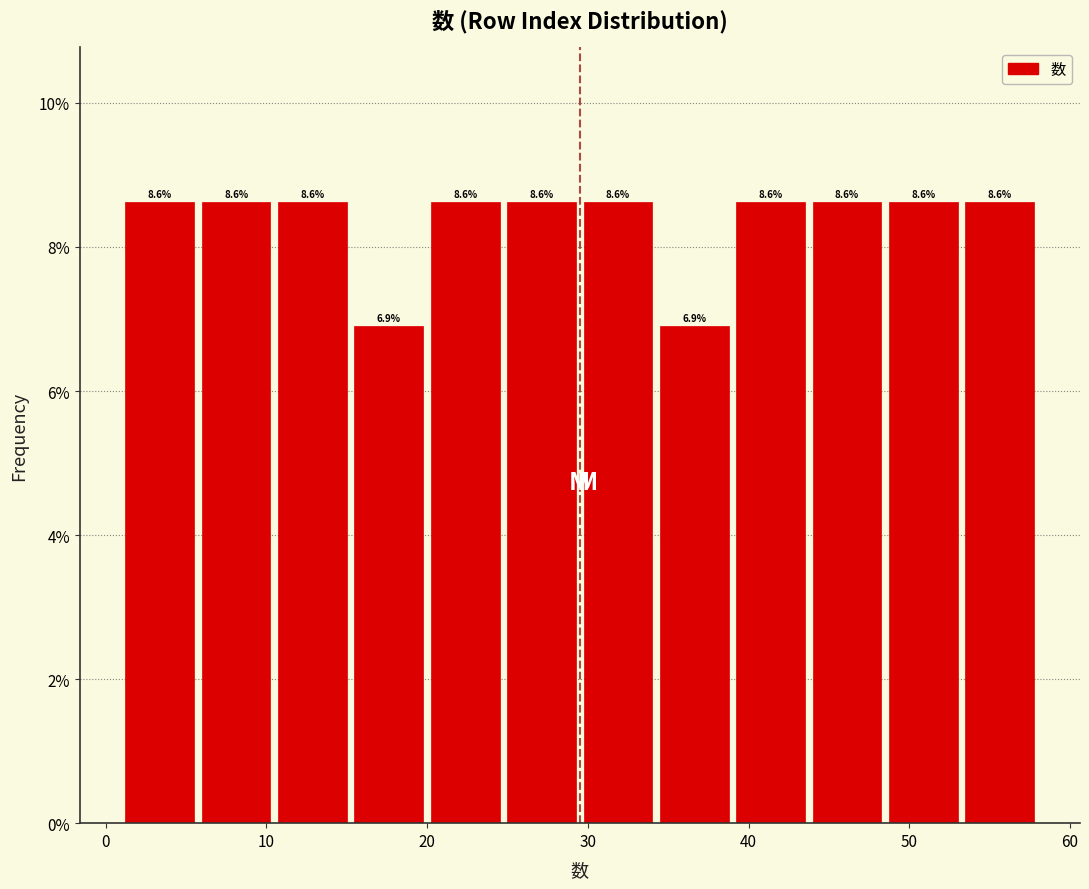

Reading left to right, list every bar in this chart as the range it spans on the x-axis followed by its height. The bar edges are not printed on the chart, so give them approximately, as read against the axis.

1 to 6: 8.6
6 to 11: 8.6
11 to 15: 8.6
15 to 20: 6.9
20 to 25: 8.6
25 to 30: 8.6
30 to 34: 8.6
34 to 39: 6.9
39 to 44: 8.6
44 to 49: 8.6
49 to 53: 8.6
53 to 58: 8.6